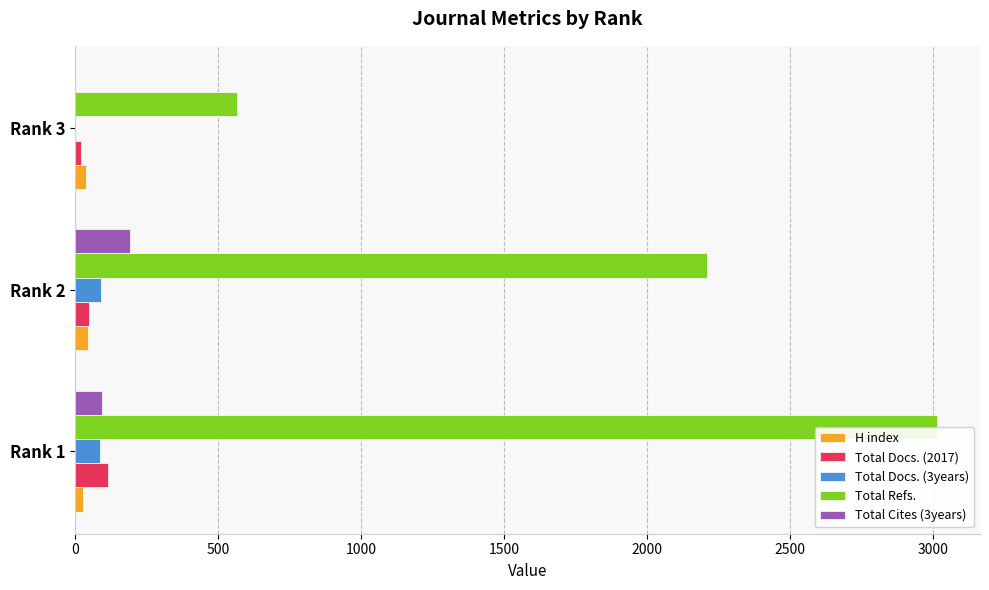

The value of Total Refs. at Rank 2 is 2209. True or false?

True